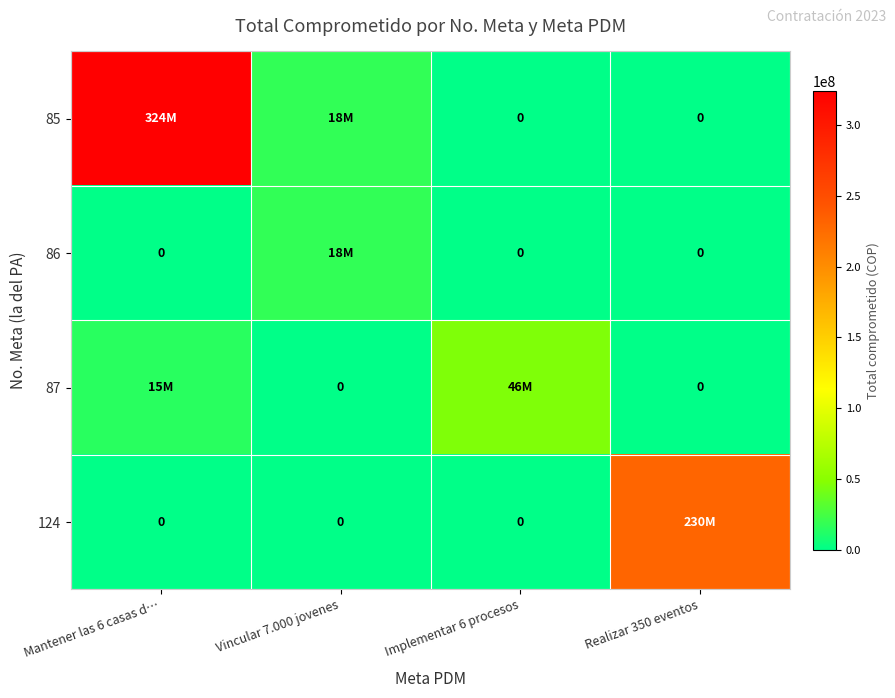

Rank the series by their maximum value, from lowest to highest.

86, 87, 124, 85